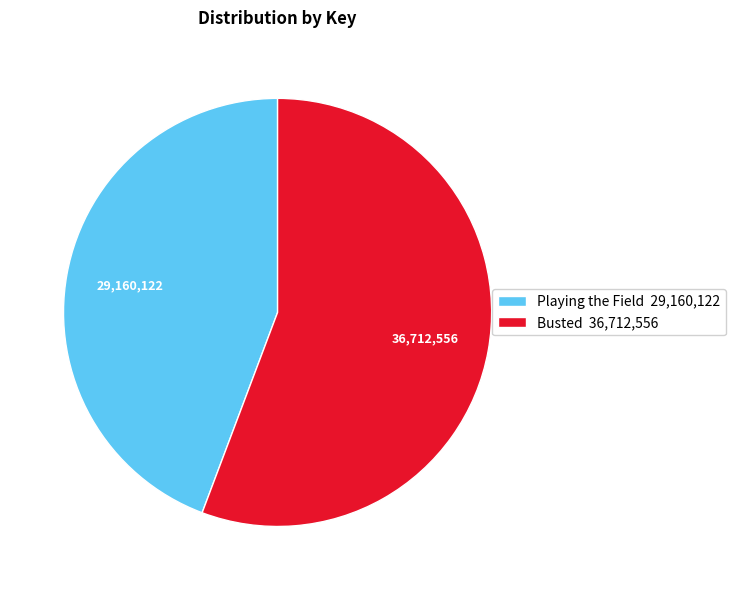

Is it true that Busted 36,712,556 is 68% of the pie?

False